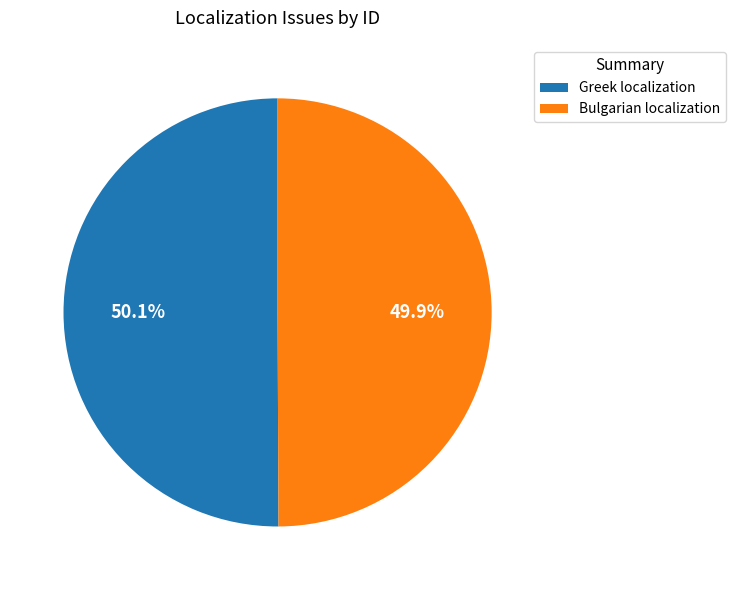

Do Greek localization and Bulgarian localization together represent more than half of the pie?

Yes